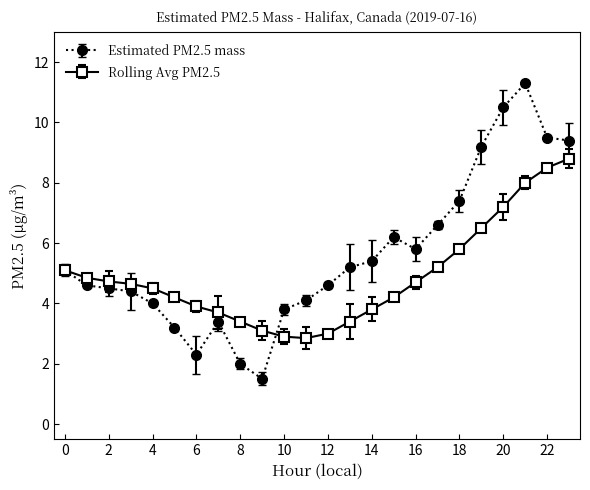

Which series has the largest range (max minus min)?

Estimated PM2.5 mass